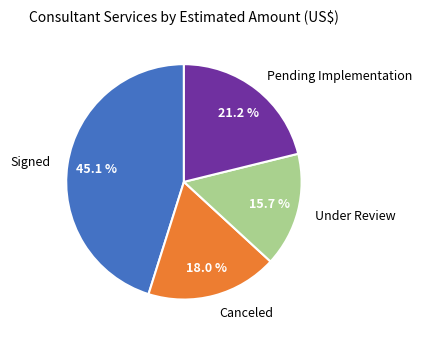

What is the total percentage of Under Review and Canceled?

33.7%